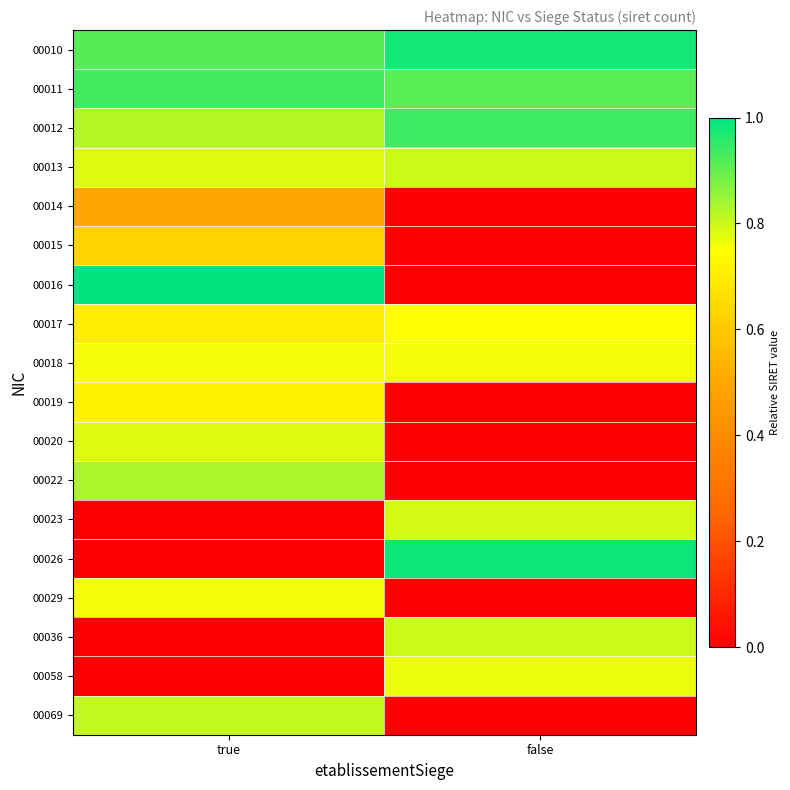

What is the total value across all series at false?

8.5